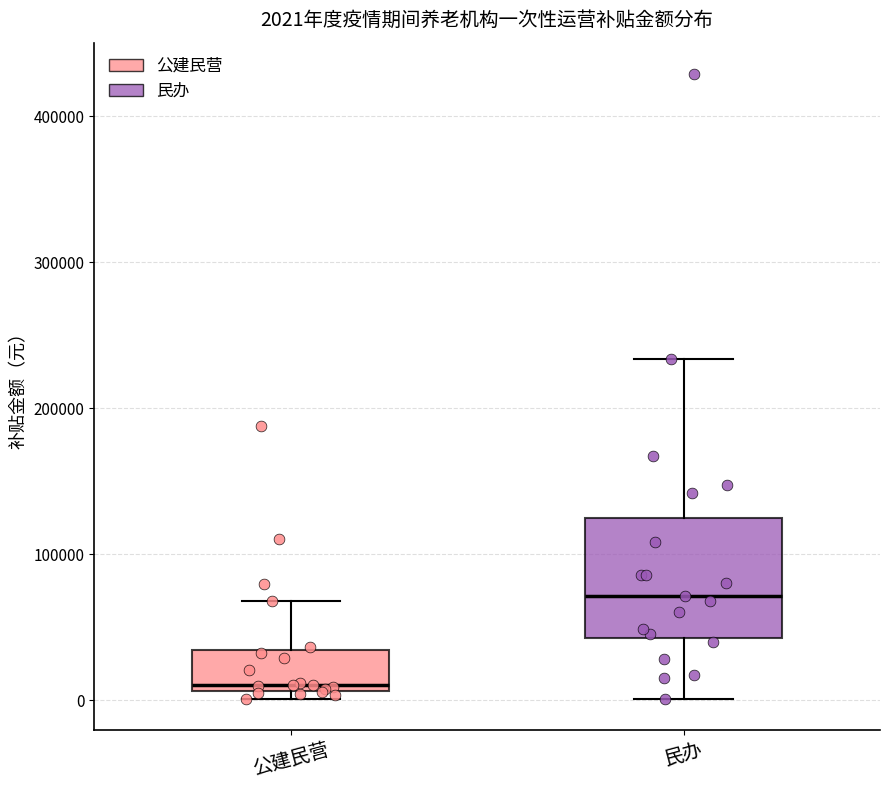

Which box has the lowest median line?

公建民营